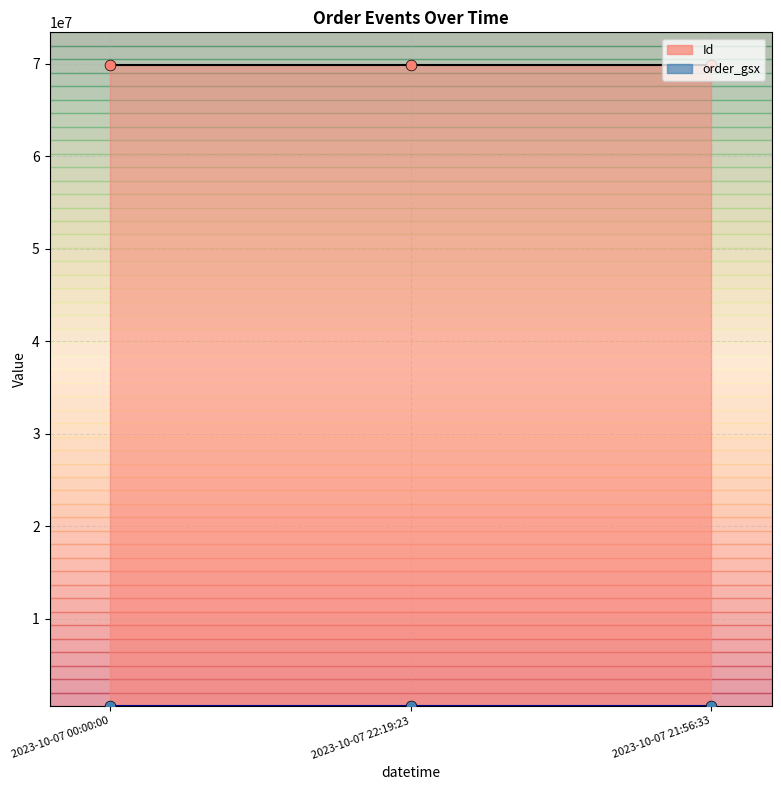

Which series reaches the minimum Y coordinate?

order_gsx points